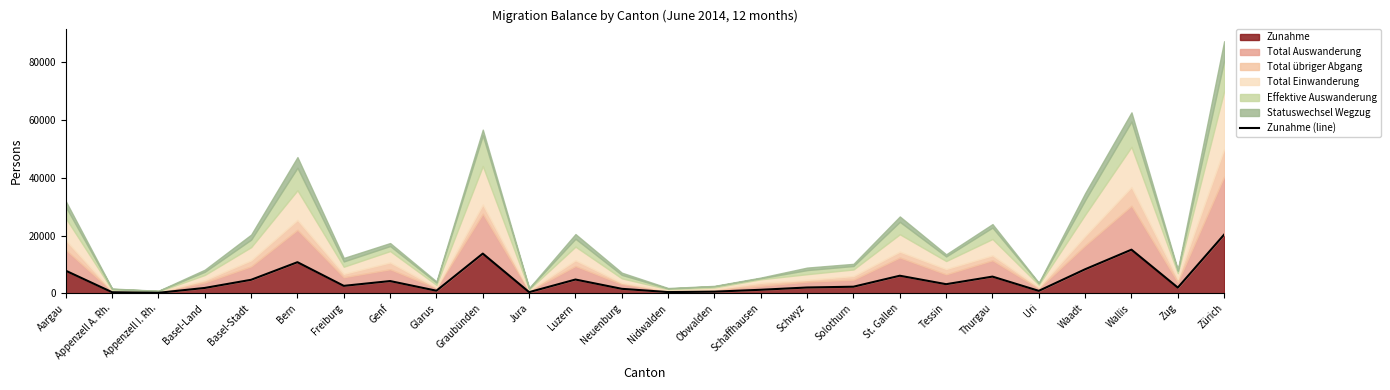

Which label corresponds to the smallest value in the chart?

Appenzell I. Rh.